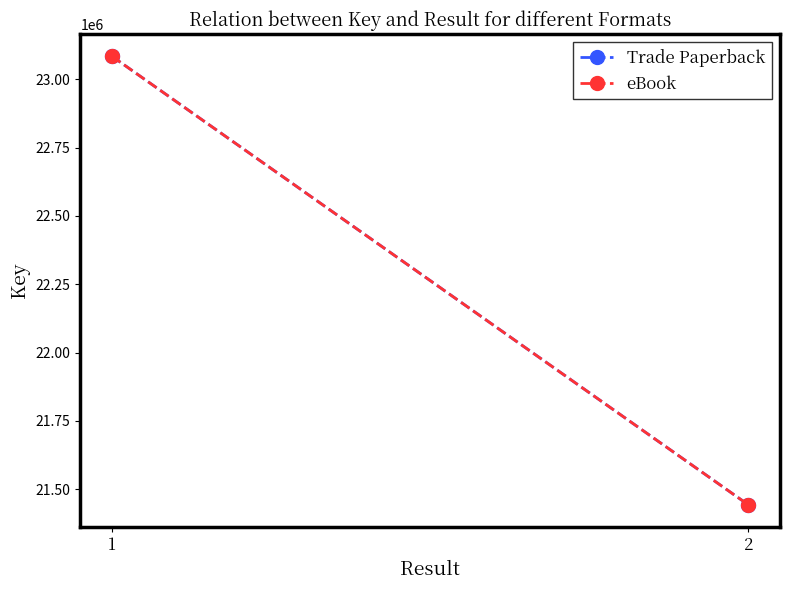

List the series in order of their peak value, highest first.

Trade Paperback, eBook